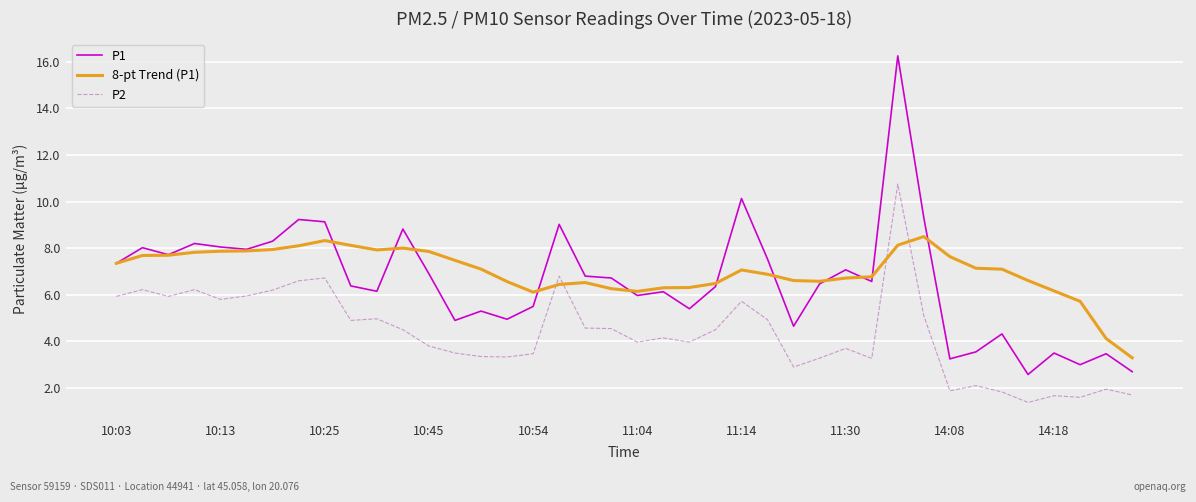

Which series has the largest total across all categories?

8-pt Trend (P1)